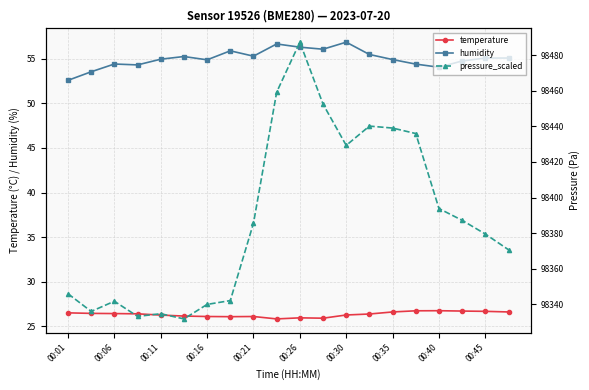

True or false: temperature and humidity intersect in this chart.

False